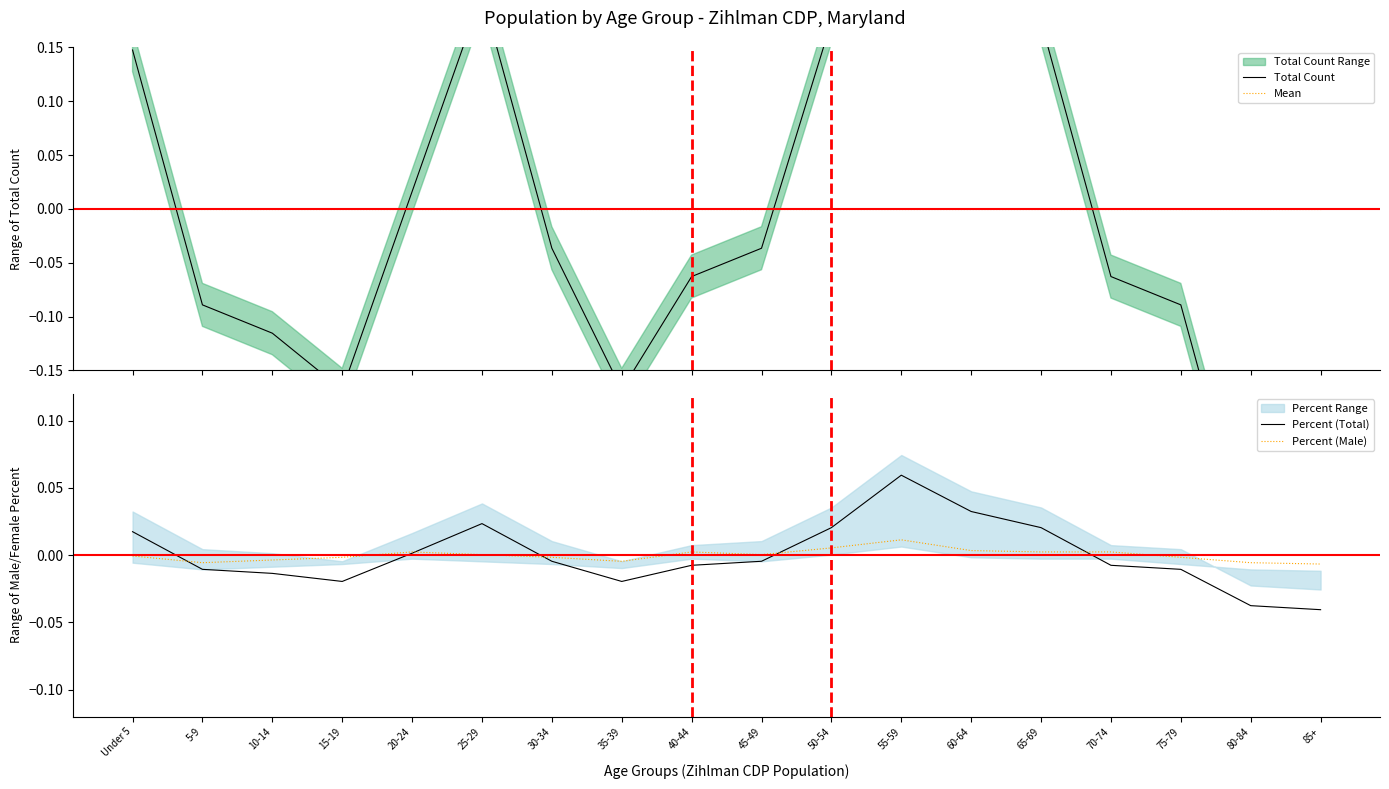

Between which two adjacent categories do Mean and Total Count first intersect?

Under 5 and 5-9